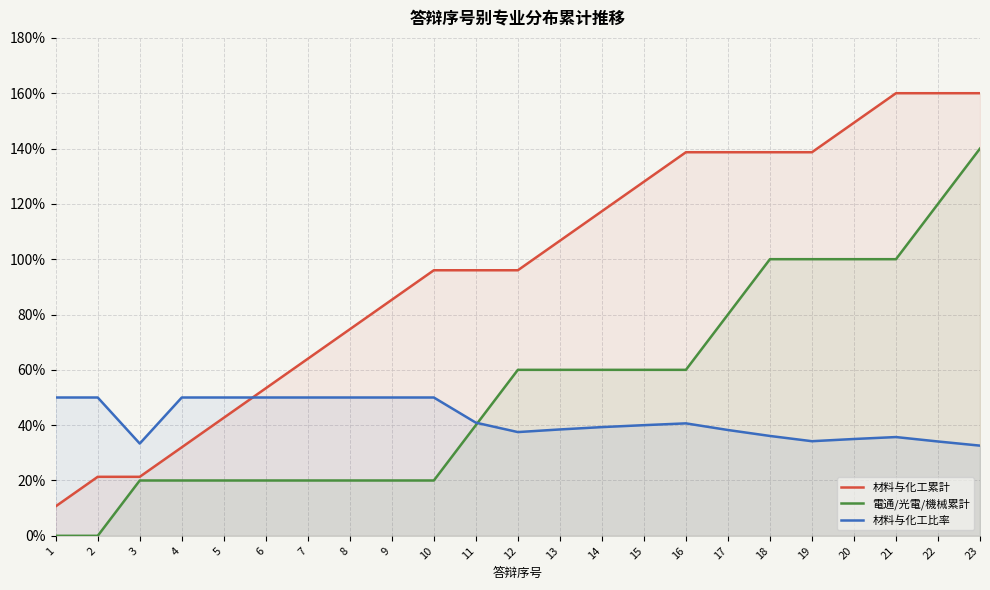

At how many categories does at least one series exceed 108?

10